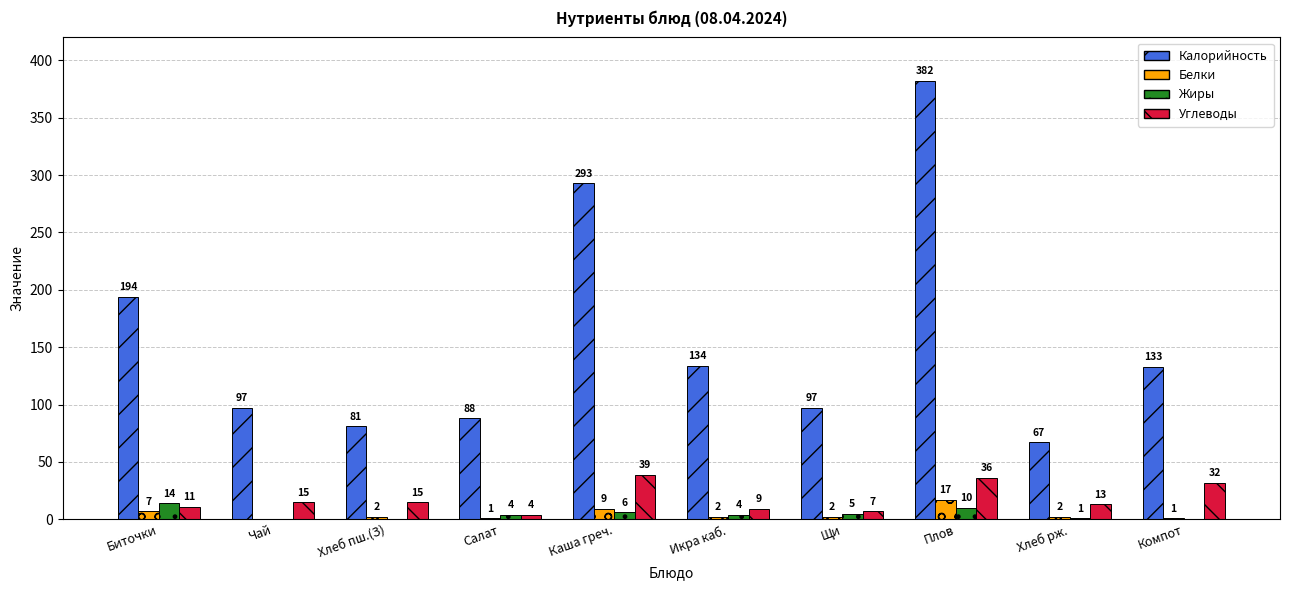

True or false: Жиры has a value of 0 at Компот.

True